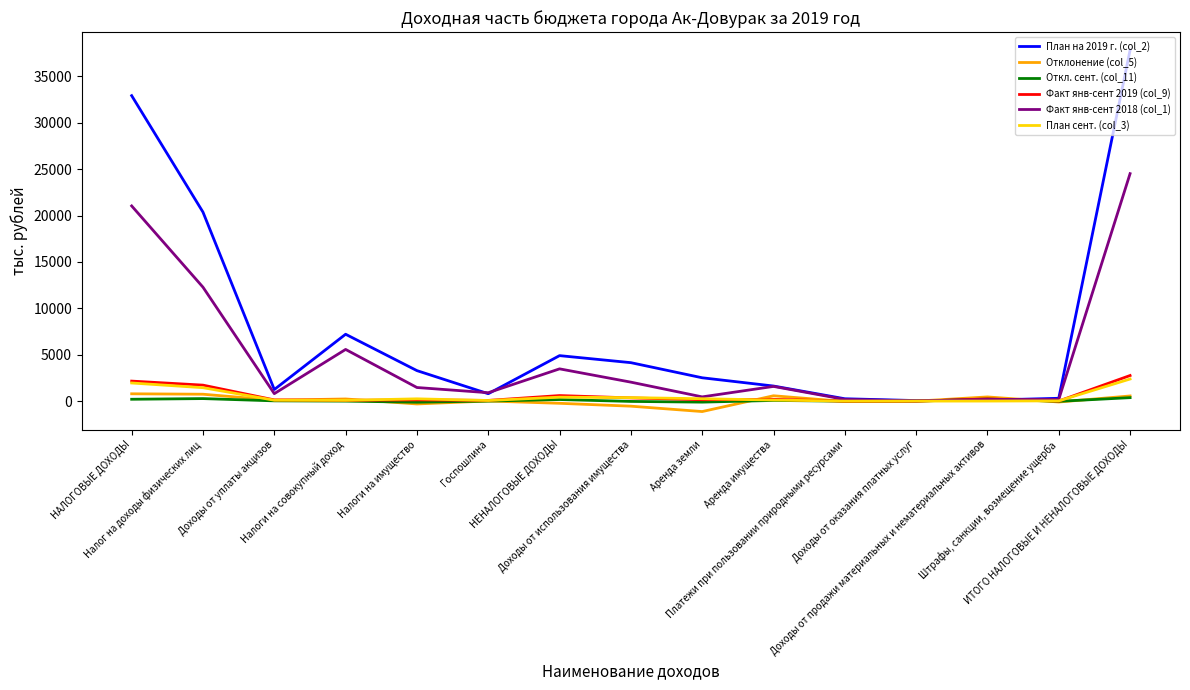

After their last crossing, which series has the higher values: Факт янв-сент 2018 (col_1) or Факт янв-сент 2019 (col_9)?

Факт янв-сент 2018 (col_1)